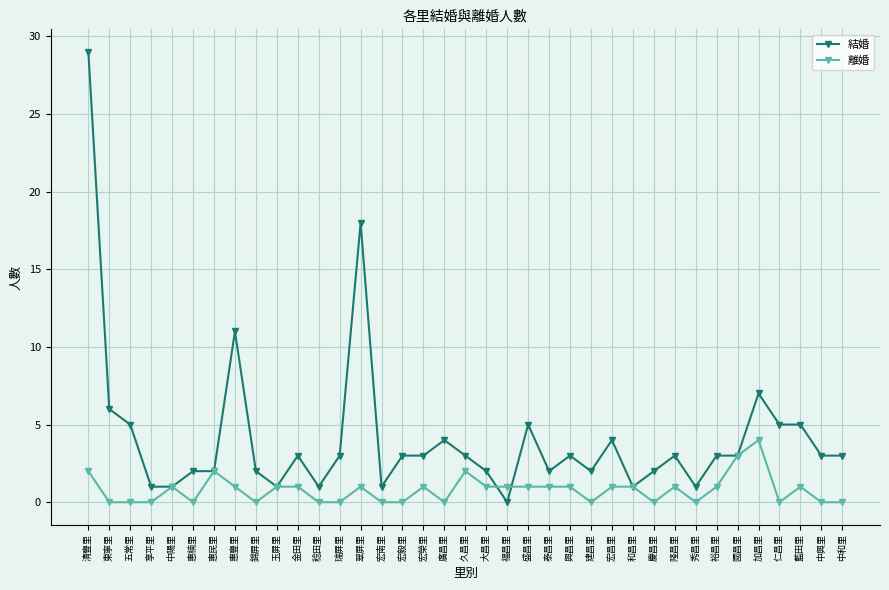

What is the average value of the 離婚 series?

1